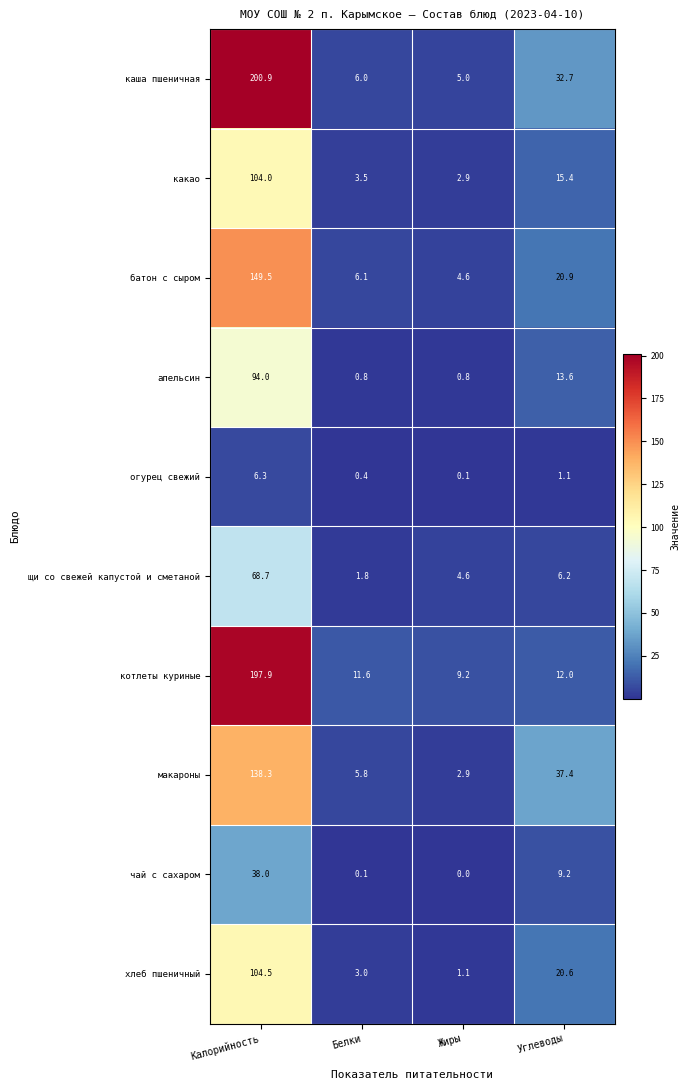

How many distinct data groups are displayed?

10